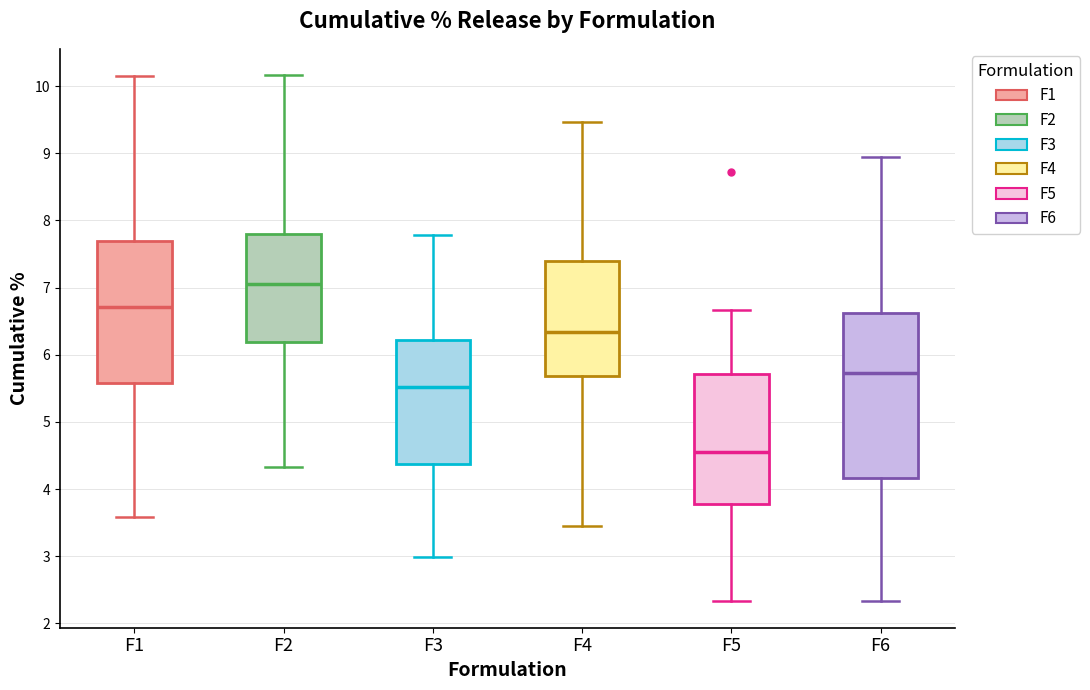

Where does the upper whisker of the box for F6 end on the y-axis? The values are not printed on the chart, so give them approximately, as read against the axis.

8.9